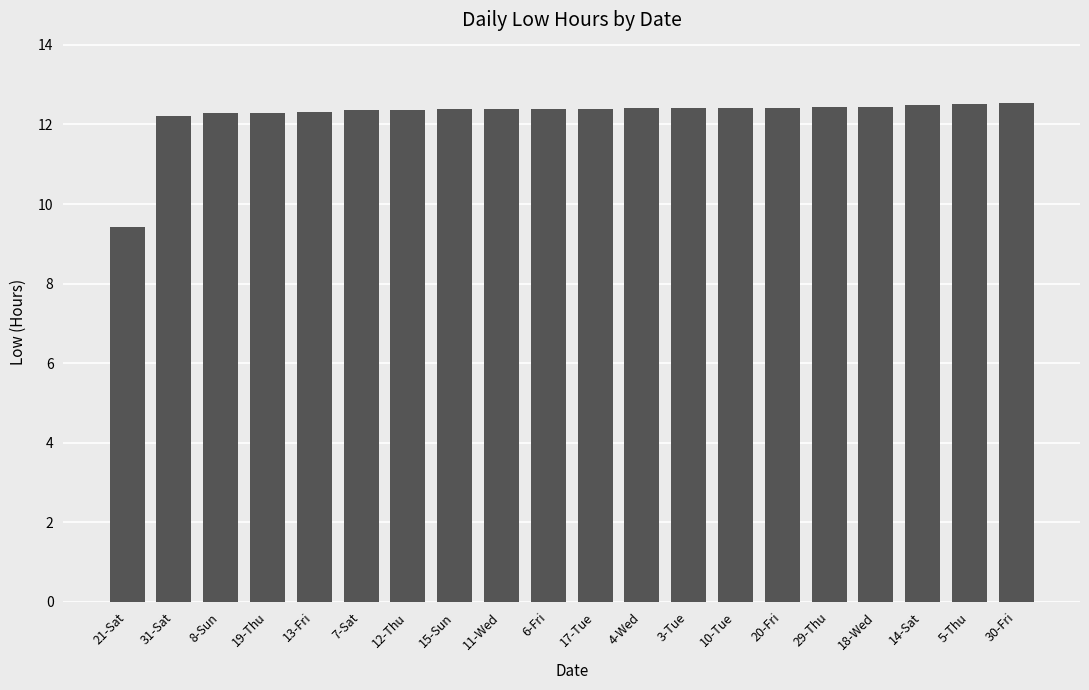

Which category has the lowest value across all series?

21-Sat